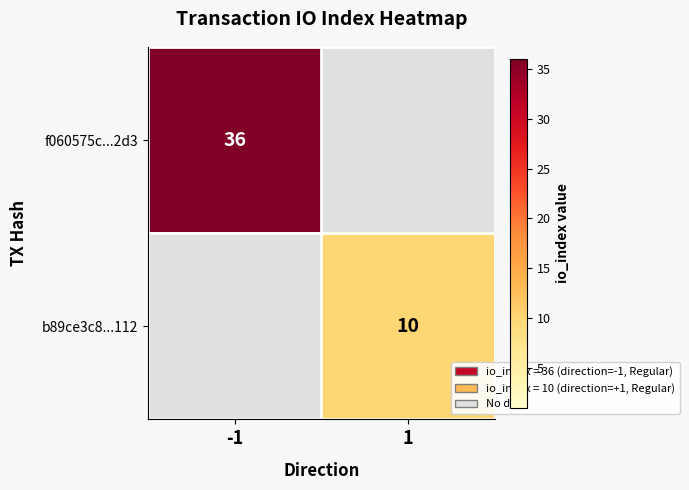

True or false: f060575c...2d3 has a value of 36 at -1.

True